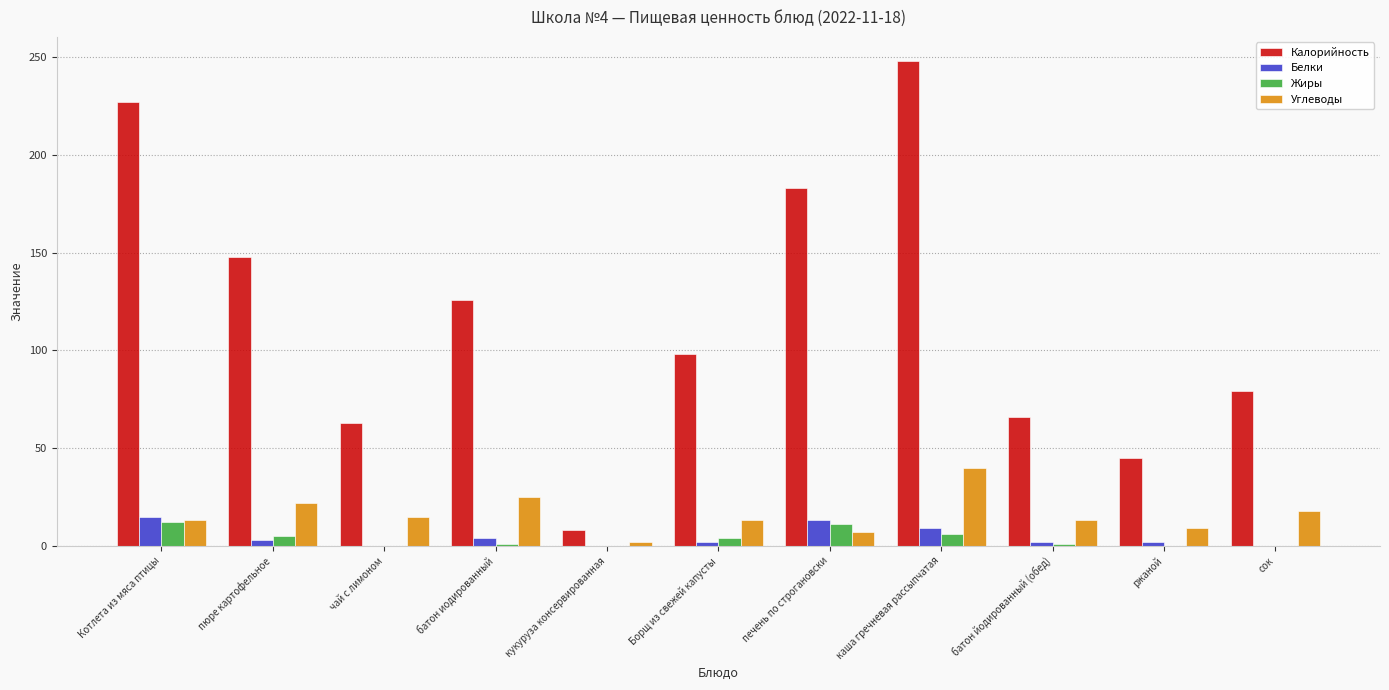

Between Котлета из мяса птицы and пюре картофельное, which series saw the biggest shift?

Калорийность